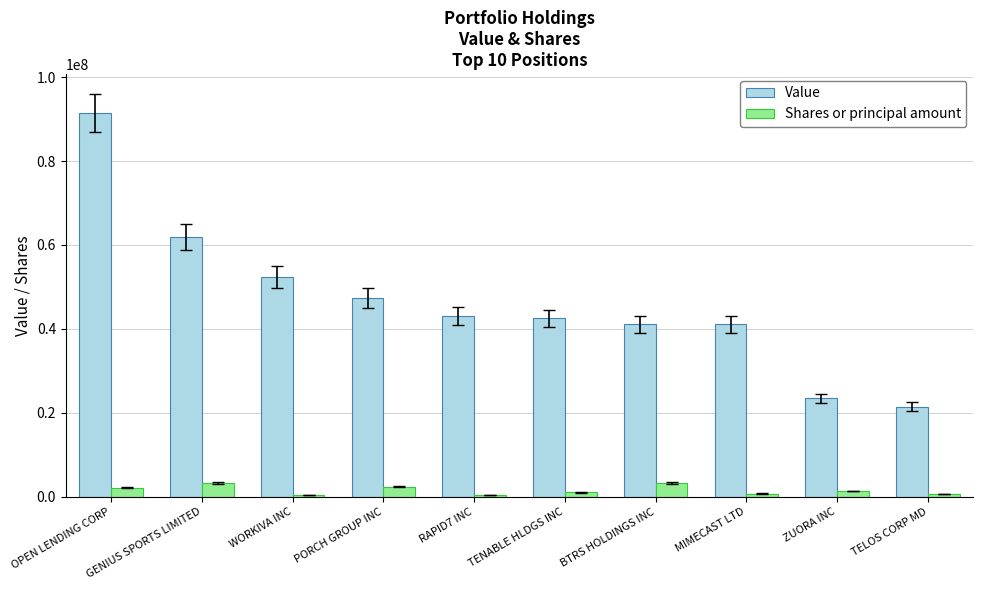

The Value series shows 35895429 at GENIUS SPORTS LIMITED. True or false?

False